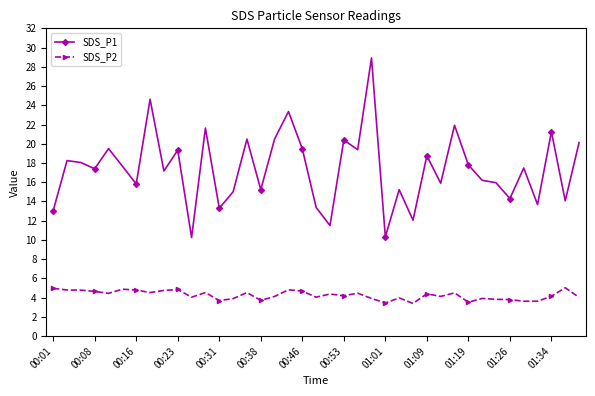

What is the sum of all SDS_P2 values?

165.9